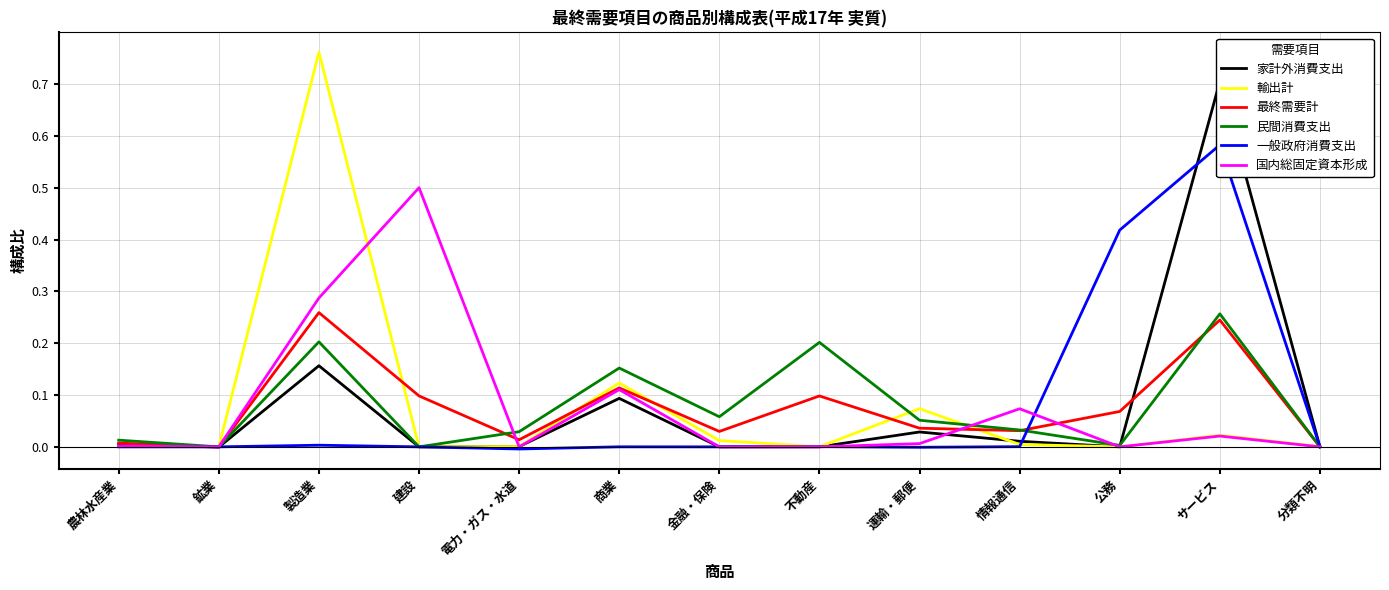

Reading right to left, extract all data points from this chart.

家計外消費支出: 分類不明=0.0	サービス=0.7	公務=0.0	情報通信=0.0	運輸・郵便=0.0	不動産=0.0	金融・保険=0.0	商業=0.1	電力・ガス・水道=0.0	建設=0.0	製造業=0.2	鉱業=-0.0	農林水産業=0.0
輸出計: 分類不明=0.0	サービス=0.0	公務=0.0	情報通信=0.0	運輸・郵便=0.1	不動産=0.0	金融・保険=0.0	商業=0.1	電力・ガス・水道=0.0	建設=0.0	製造業=0.8	鉱業=0.0	農林水産業=0.0
最終需要計: 分類不明=0.0	サービス=0.2	公務=0.1	情報通信=0.0	運輸・郵便=0.0	不動産=0.1	金融・保険=0.0	商業=0.1	電力・ガス・水道=0.0	建設=0.1	製造業=0.3	鉱業=-0.0	農林水産業=0.0
民間消費支出: 分類不明=0.0	サービス=0.3	公務=0.0	情報通信=0.0	運輸・郵便=0.1	不動産=0.2	金融・保険=0.1	商業=0.2	電力・ガス・水道=0.0	建設=0.0	製造業=0.2	鉱業=-0.0	農林水産業=0.0
一般政府消費支出: 分類不明=0.0	サービス=0.6	公務=0.4	情報通信=0.0	運輸・郵便=-0.0	不動産=0.0	金融・保険=0.0	商業=0.0	電力・ガス・水道=-0.0	建設=0.0	製造業=0.0	鉱業=0.0	農林水産業=0.0
国内総固定資本形成: 分類不明=0.0	サービス=0.0	公務=0.0	情報通信=0.1	運輸・郵便=0.0	不動産=0.0	金融・保険=0.0	商業=0.1	電力・ガス・水道=0.0	建設=0.5	製造業=0.3	鉱業=-0.0	農林水産業=0.0